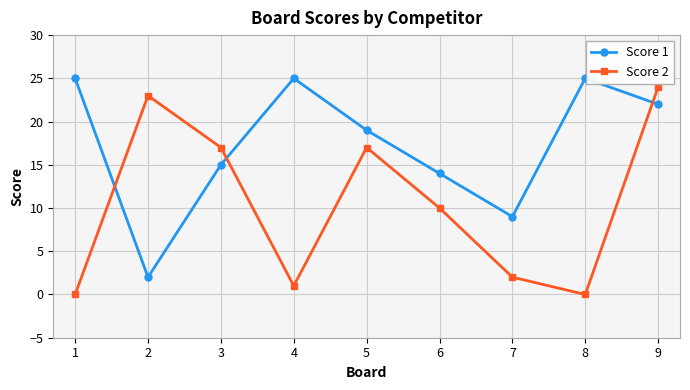

After their last crossing, which series has the higher values: Score 2 or Score 1?

Score 2